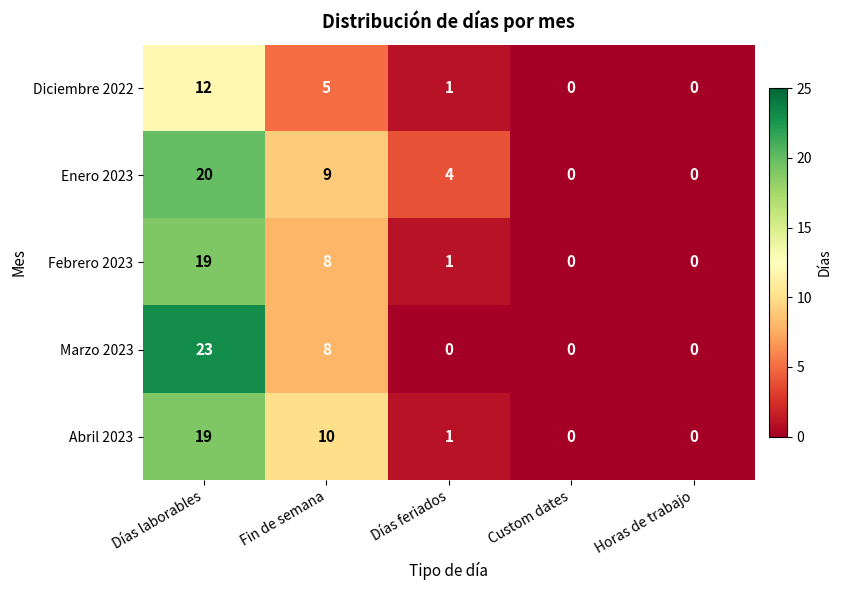

How many data points does each series have?

5